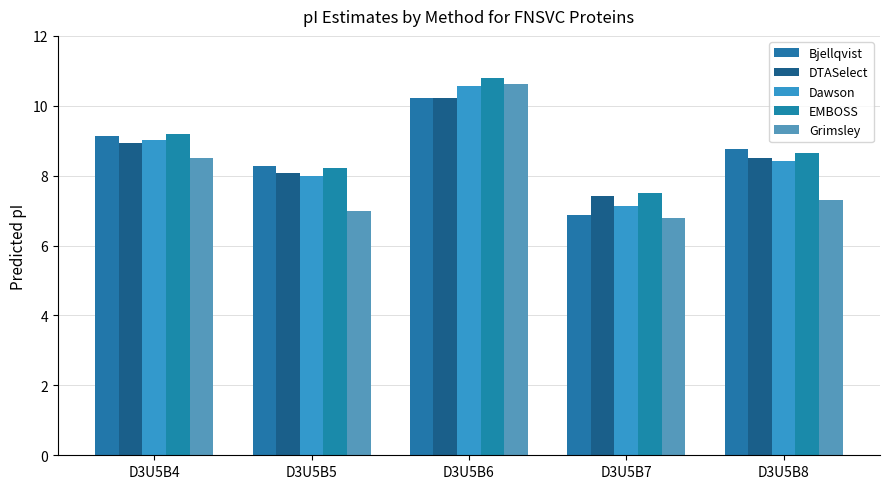

Where is EMBOSS nearest to the value 9?

D3U5B4